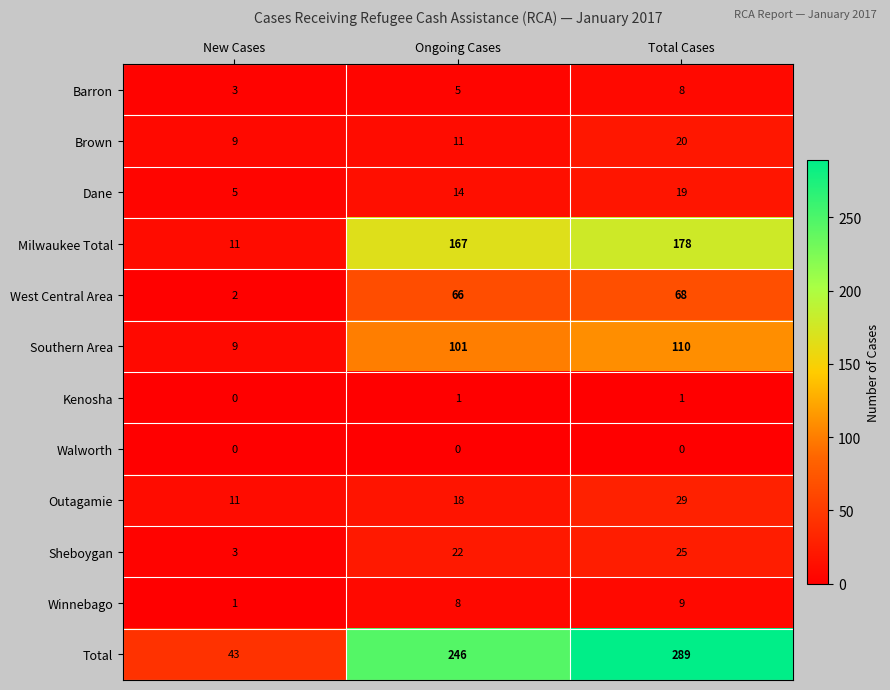

What is the difference between the highest and lowest values at New Cases?

43